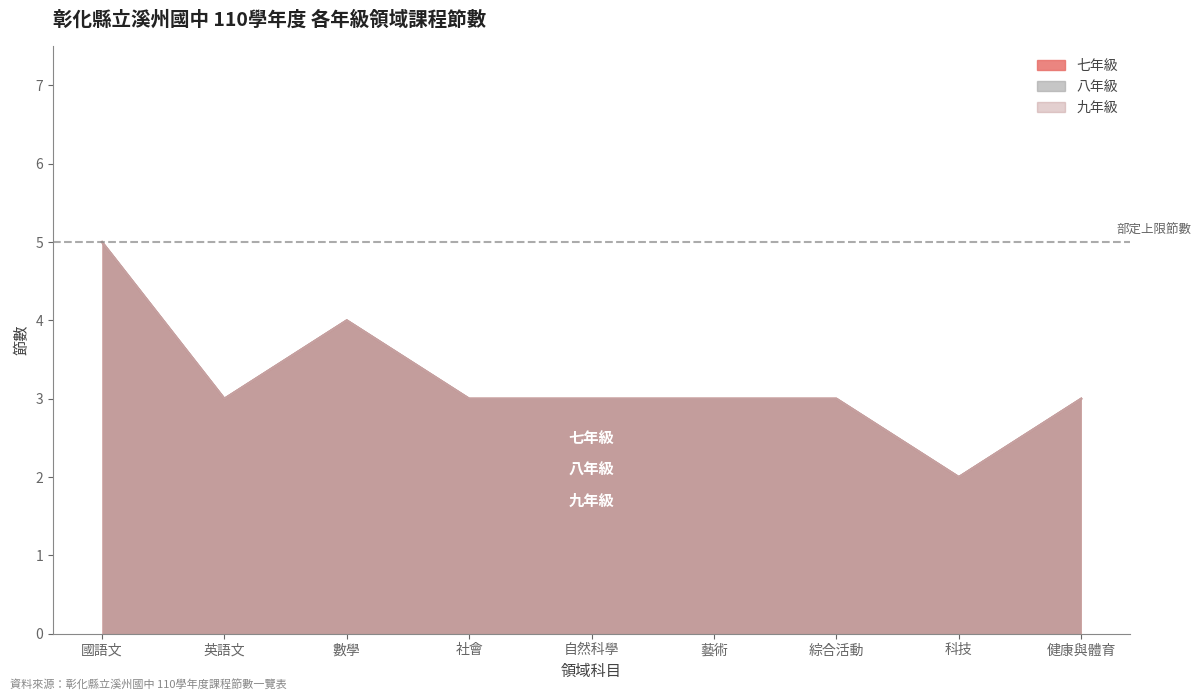

At which category is the sum across all series the highest?

國語文